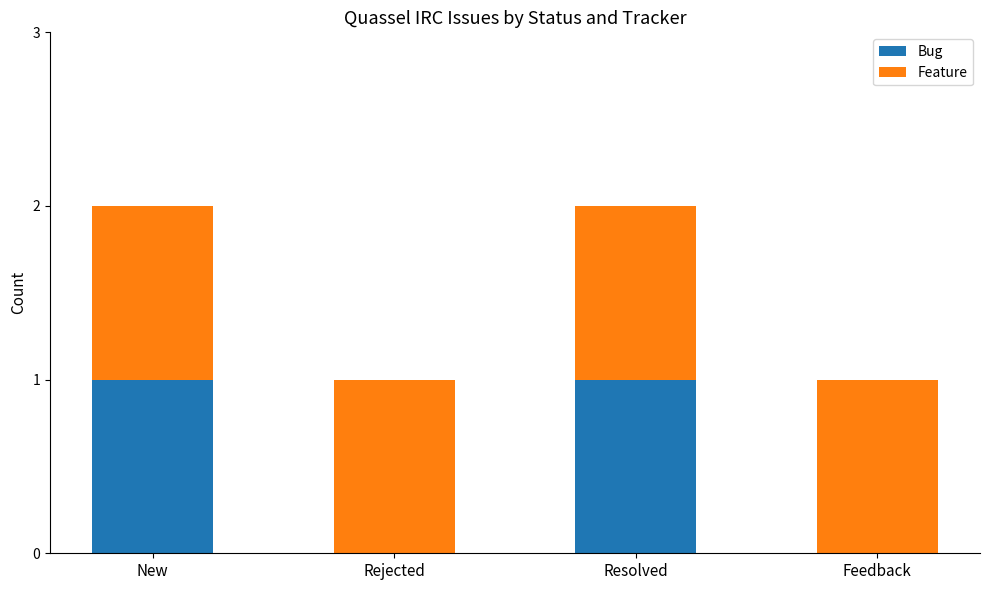

Reading left to right, list the values for the Bug series.

New=1	Rejected=0	Resolved=1	Feedback=0